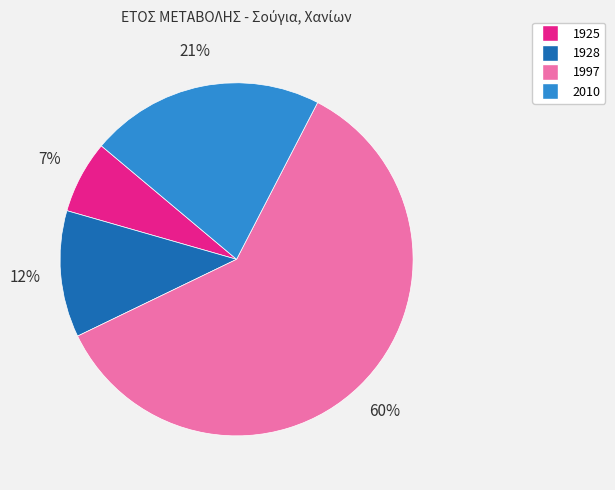

What is the largest slice in the pie chart?

1997